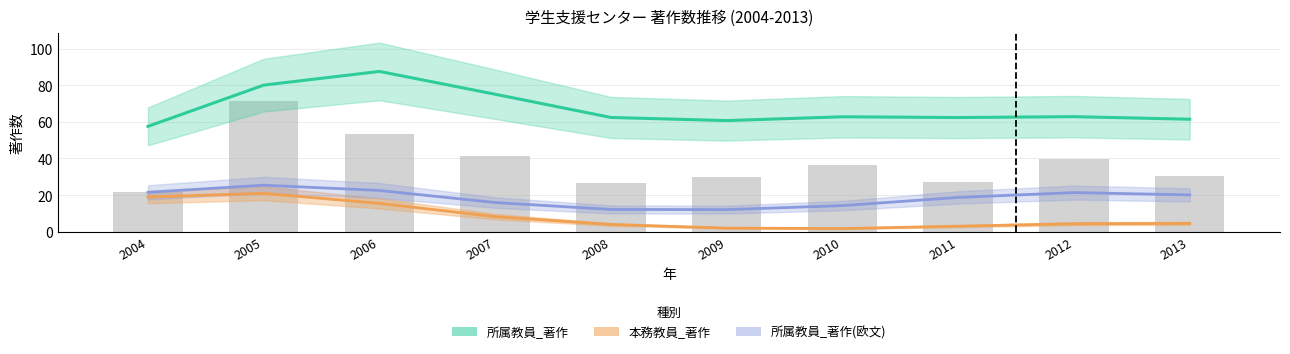

Which has a higher value, 2011 or 2005?

2005